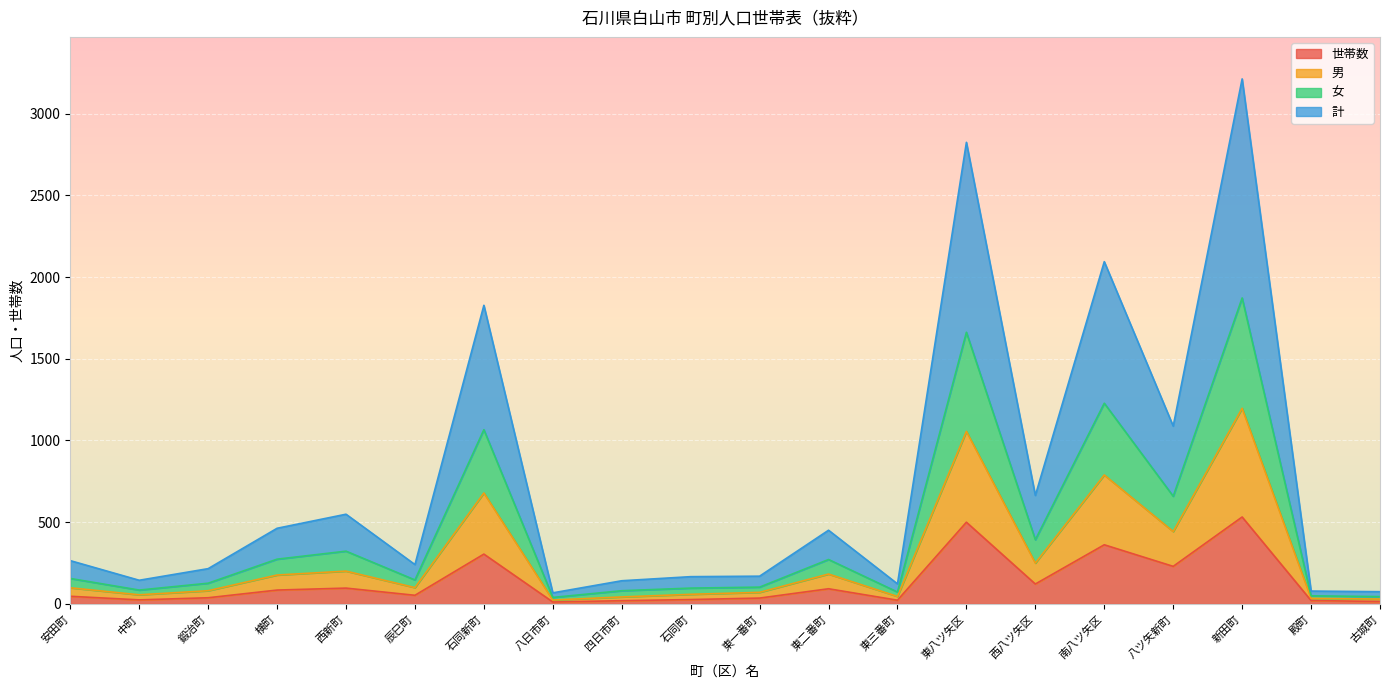

Where is the first local maximum for 計?

西新町